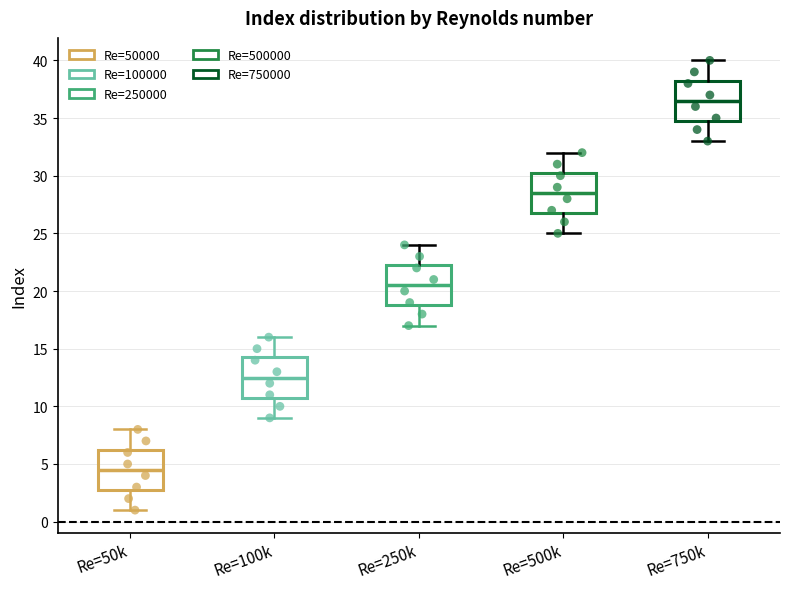

Reading left to right, transcribe this box plot: for each box, give where its median line is, the range the box spans, and where its two whiskers end, as read against the y-axis. The values are not printed on the chart, so give them approximately, as read against the axis.

Re=50k: median 4.5, box 3.0 to 6.5, whiskers 1.0 to 8.0
Re=100k: median 12.5, box 11.0 to 14.5, whiskers 9.0 to 16.0
Re=250k: median 20.5, box 19.0 to 22.5, whiskers 17.0 to 24.0
Re=500k: median 28.5, box 27.0 to 30.5, whiskers 25.0 to 32.0
Re=750k: median 36.5, box 35.0 to 38.5, whiskers 33.0 to 40.0